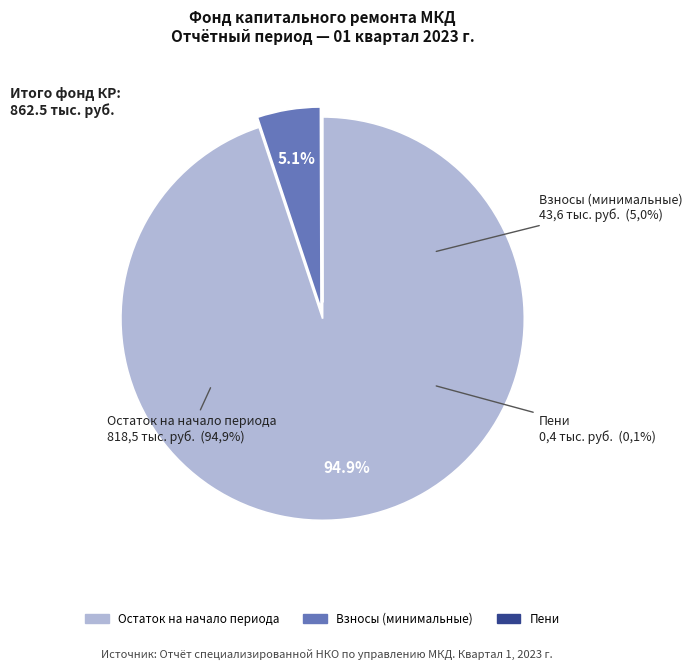

Which category has the biggest portion of the pie?

Остаток на начало